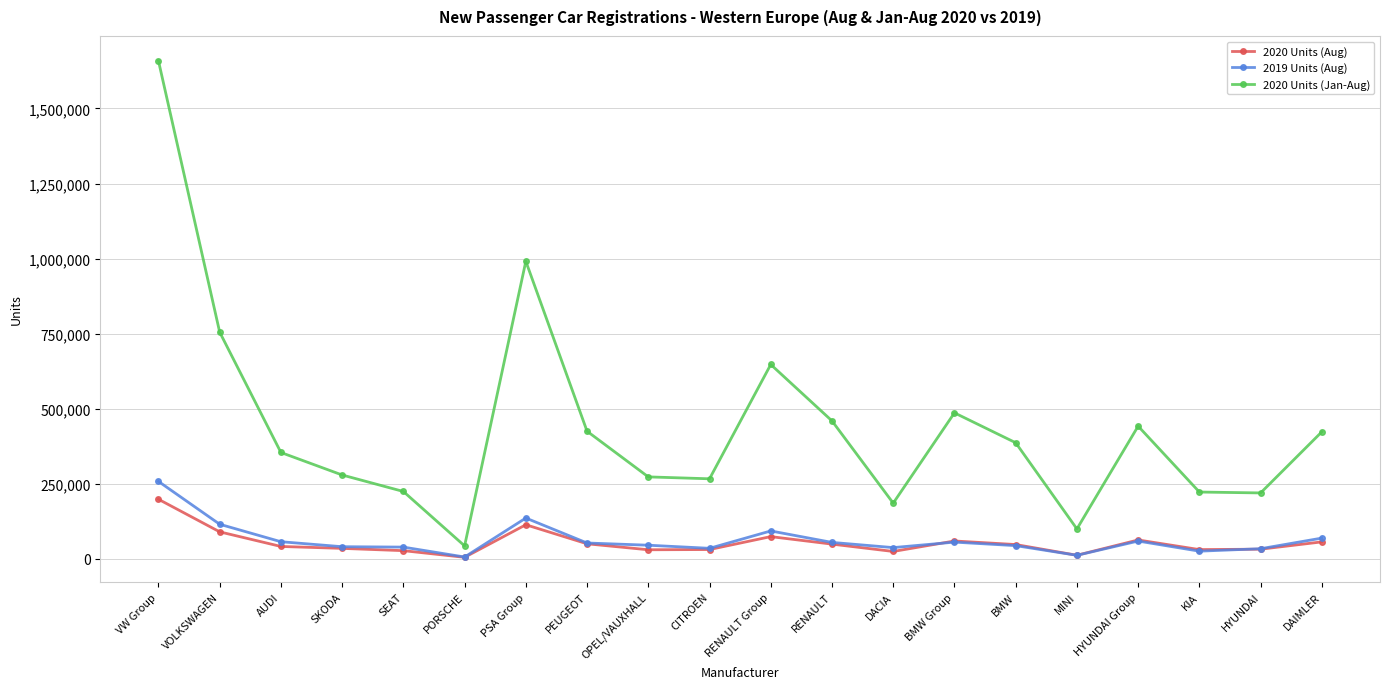

True or false: 2019 Units (Aug) has more than 2 points higher than both neighbors.

True